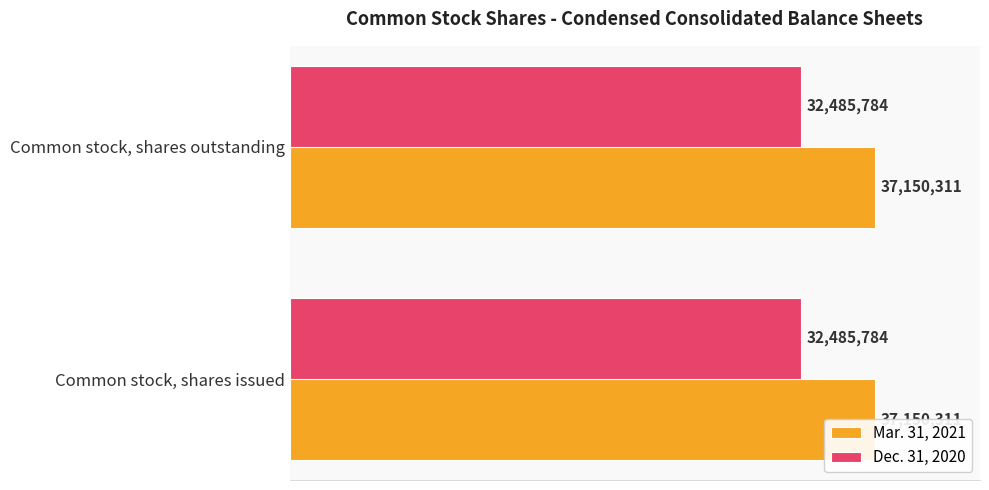

What are all the series names shown in the legend?

Mar. 31, 2021, Dec. 31, 2020